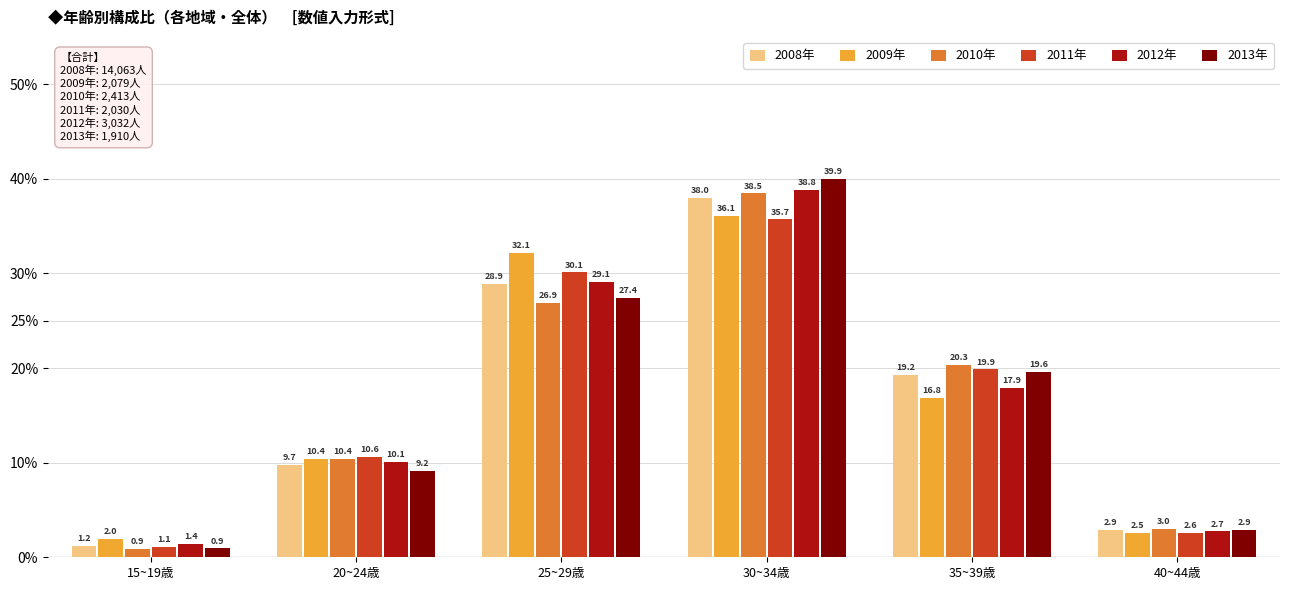

True or false: 2013年 has a value of 27.4 at 25~29歳.

True